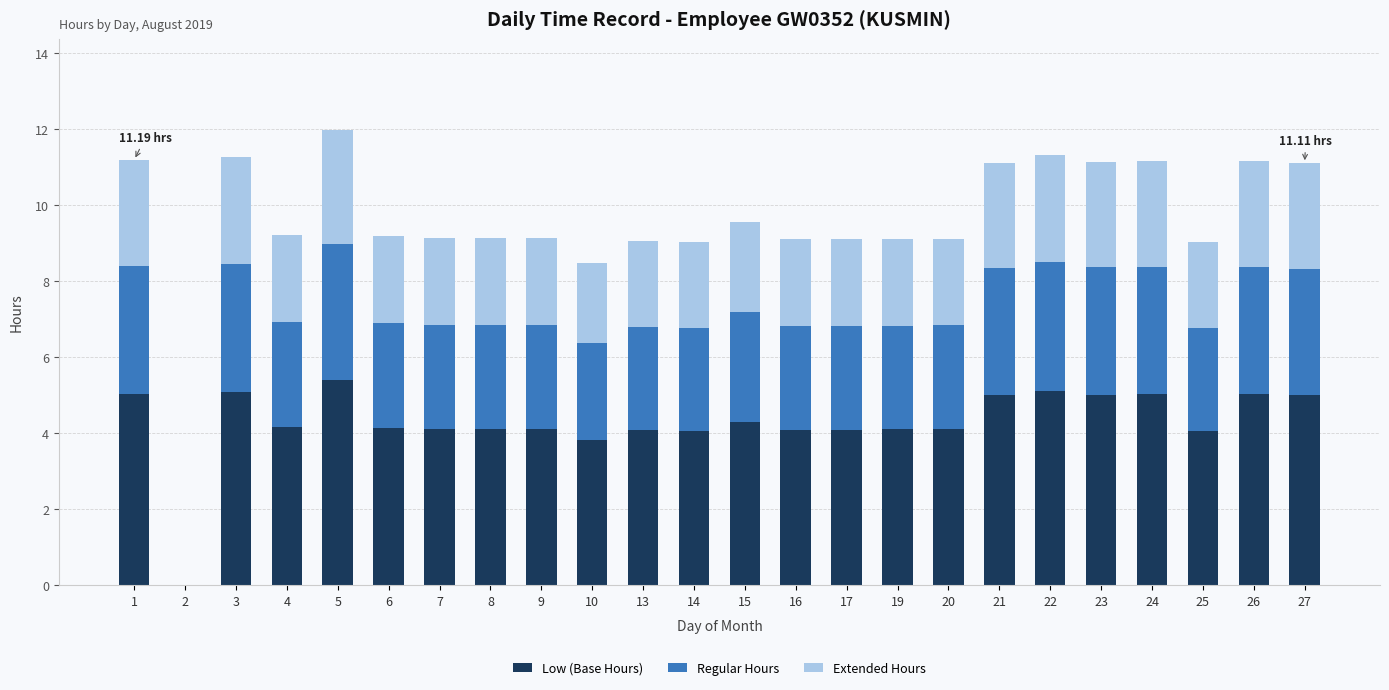

What is the total value across all series at 20?

9.1